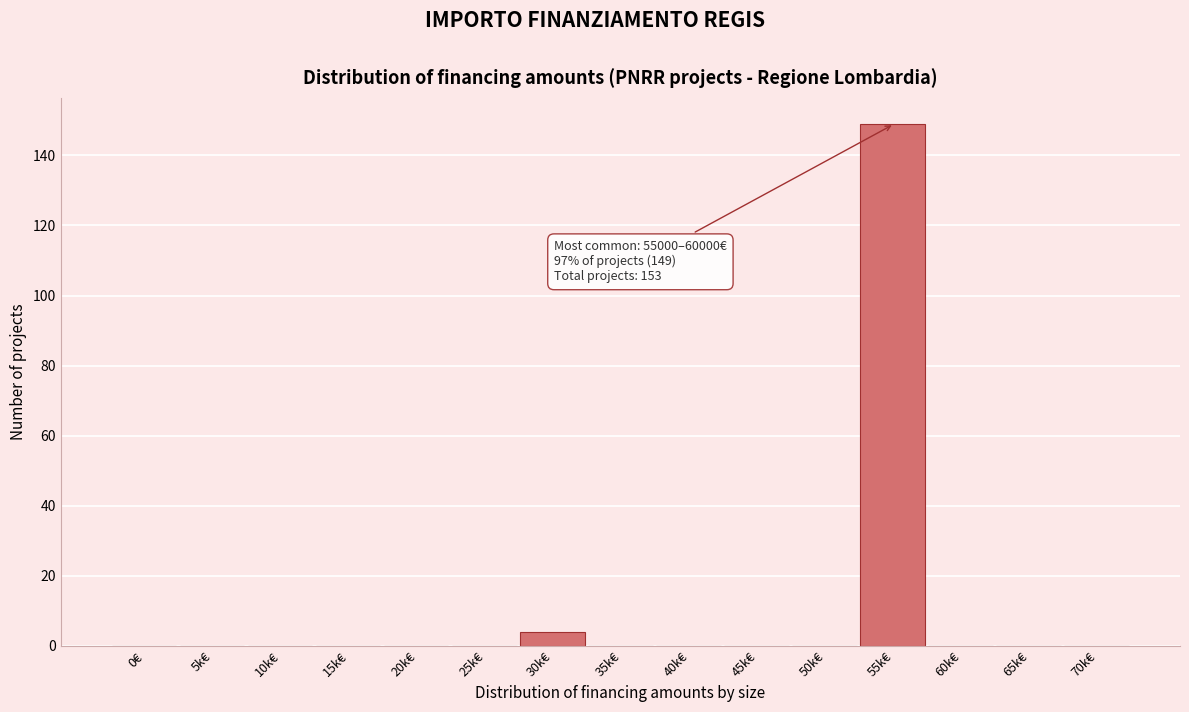

Reading left to right, list all the values displayed in this chart.

0€=0	5k€=0	10k€=0	15k€=0	20k€=0	25k€=0	30k€=4	35k€=0	40k€=0	45k€=0	50k€=0	55k€=149	60k€=0	65k€=0	70k€=0